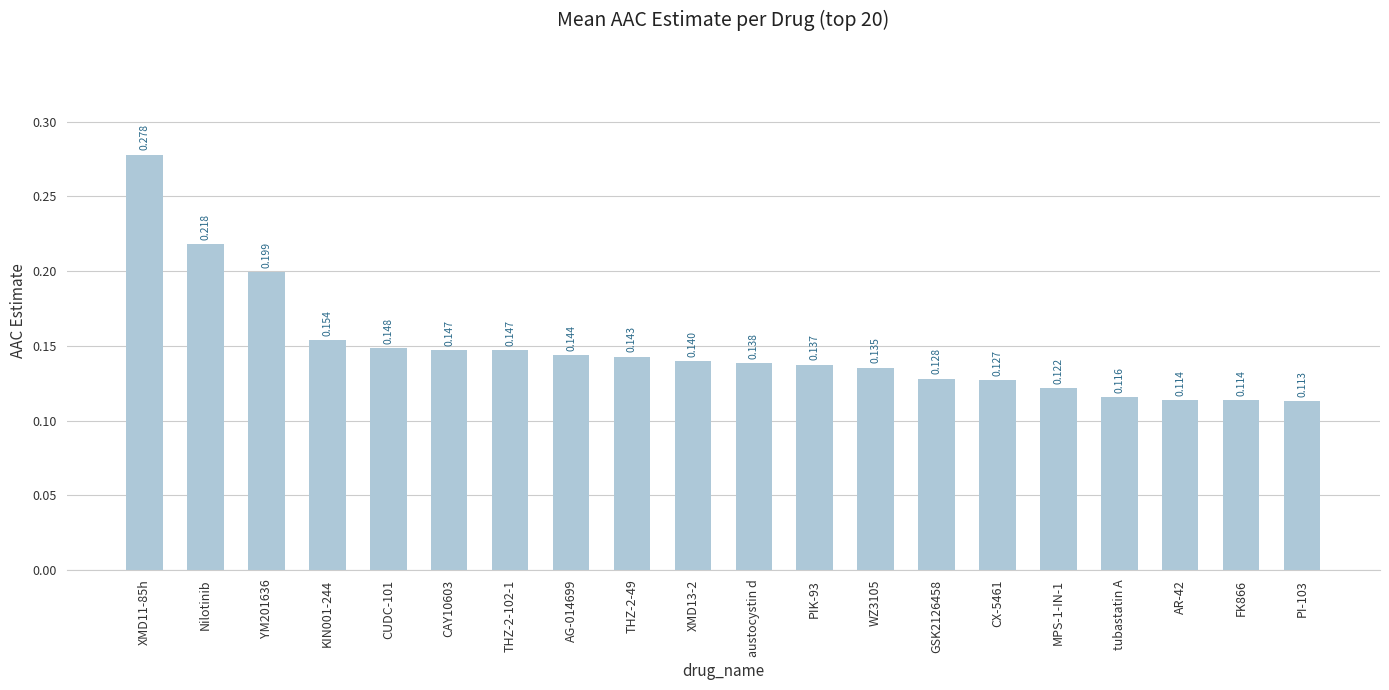

What is the change in value from XMD11-85h to THZ-2-102-1?

-0.1